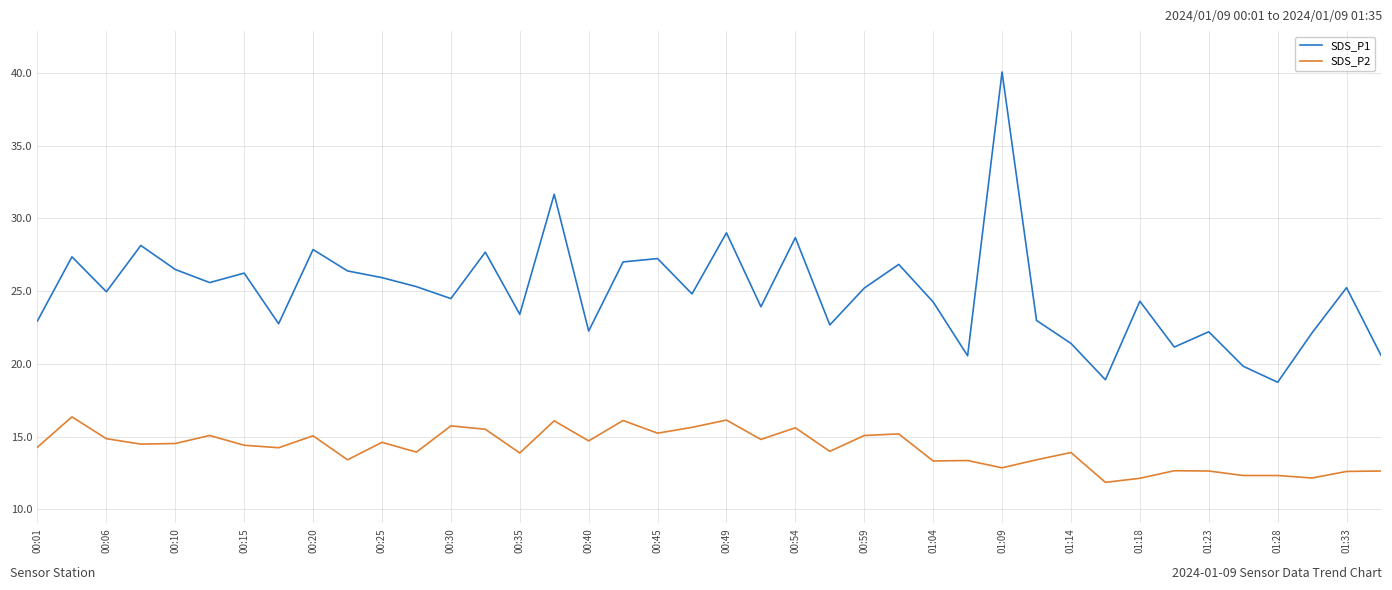

True or false: SDS_P2 and SDS_P1 cross at least once.

False